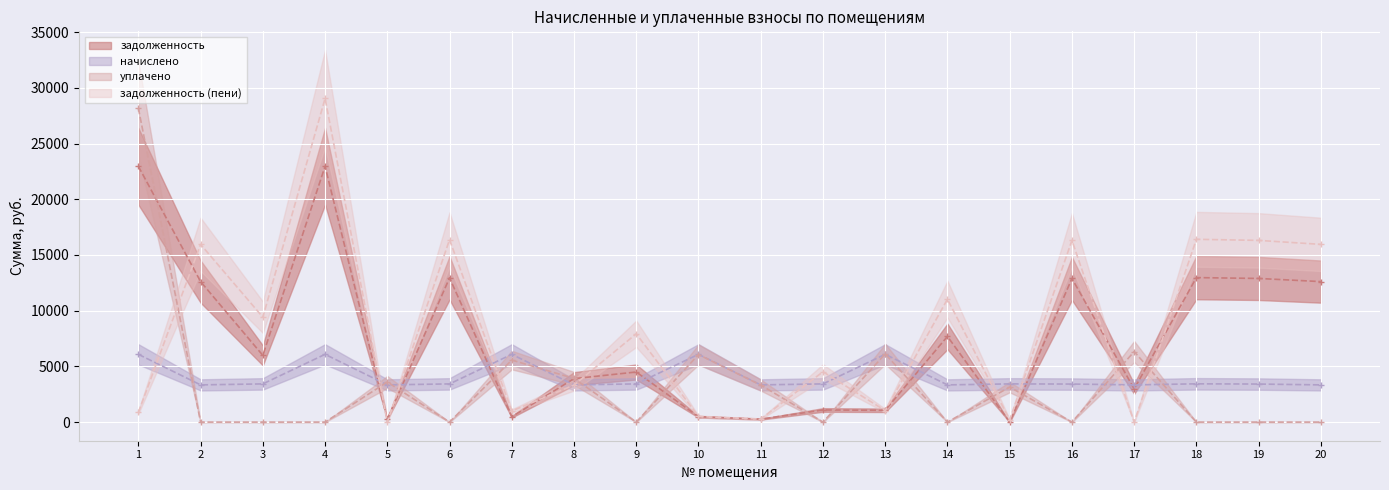

Where does the уплачено series first go above 1?

1